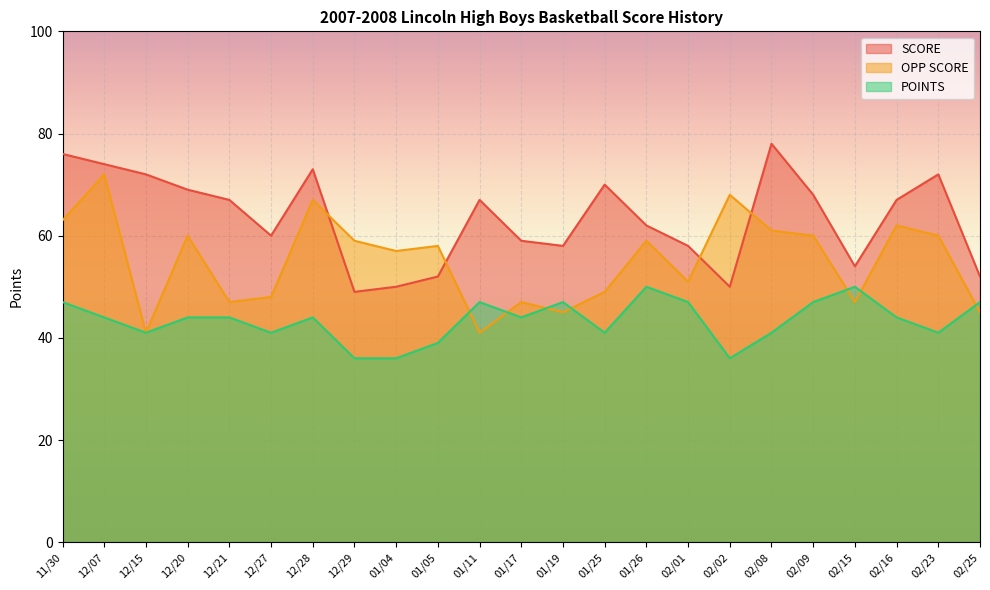

What is the total value across all series at 12/29?

144